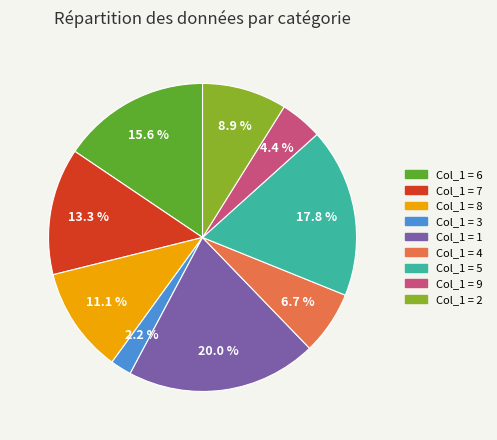

Does any single category account for the majority?

No